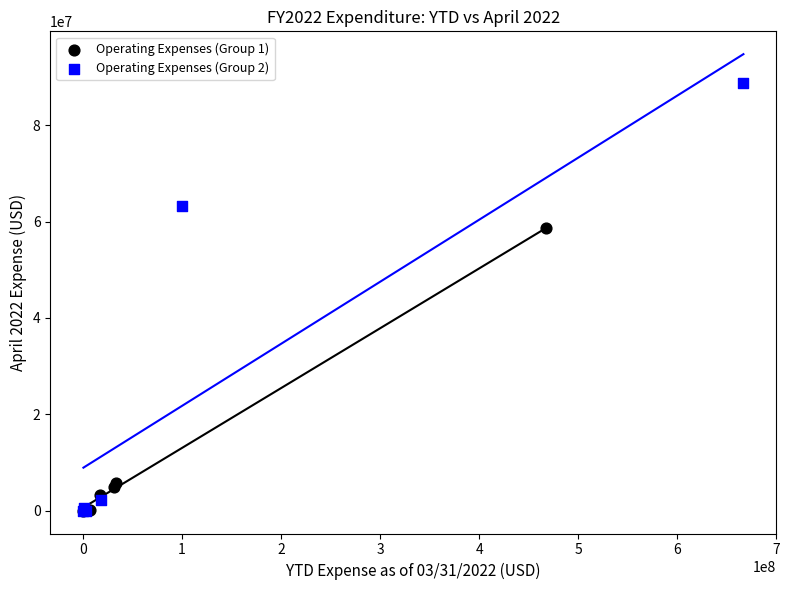

Which series has the largest Y range (max minus min)?

Operating Expenses (Group 2)